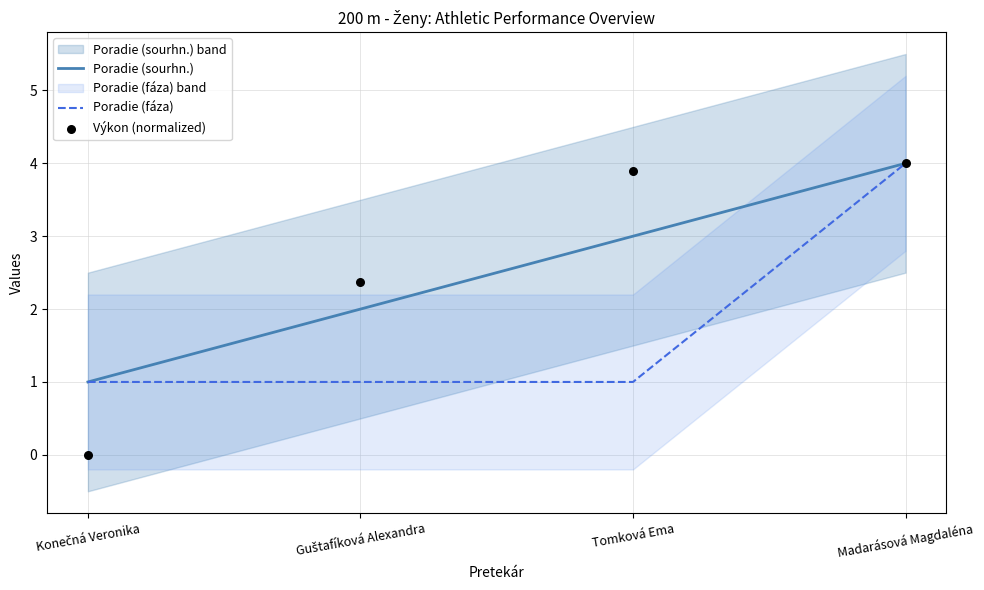

At how many categories does at least one series exceed 1?

3